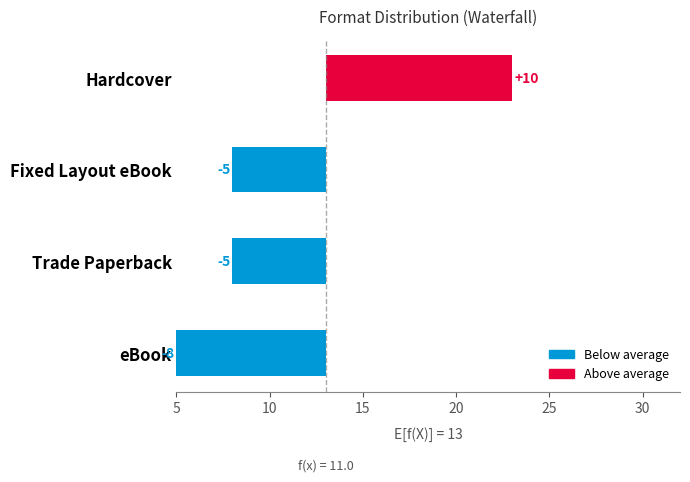

How many values exceed -5?

1